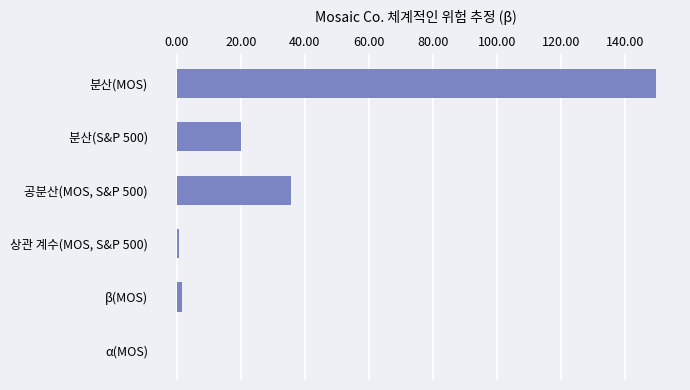

Between 분산(MOS) and β(MOS), which is larger?

분산(MOS)